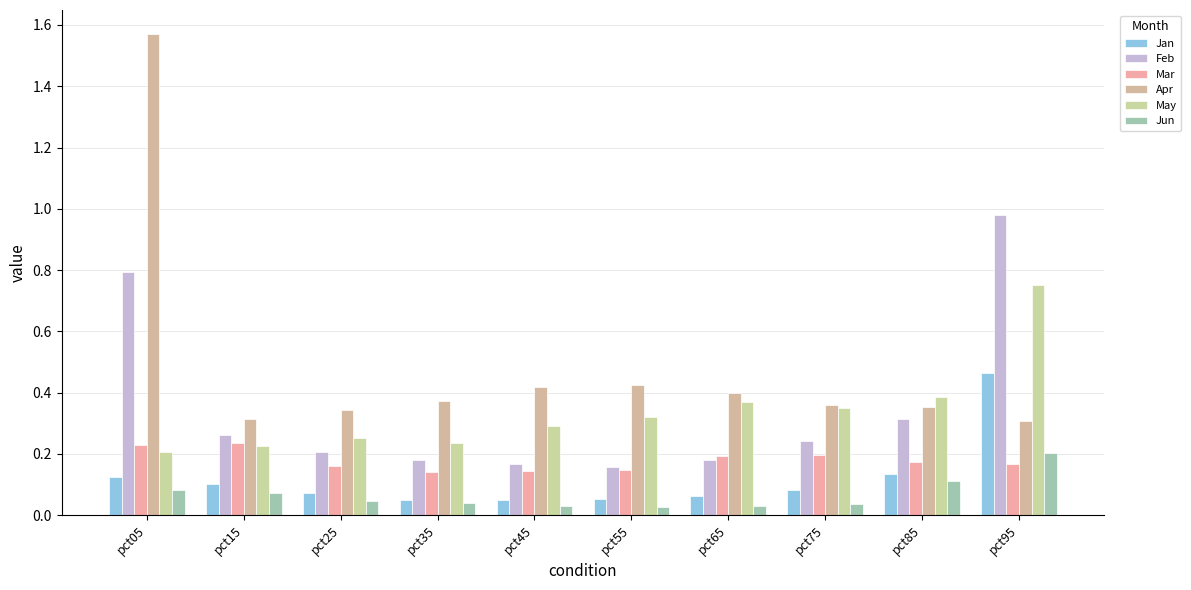

Which category has the highest value across all series?

pct05